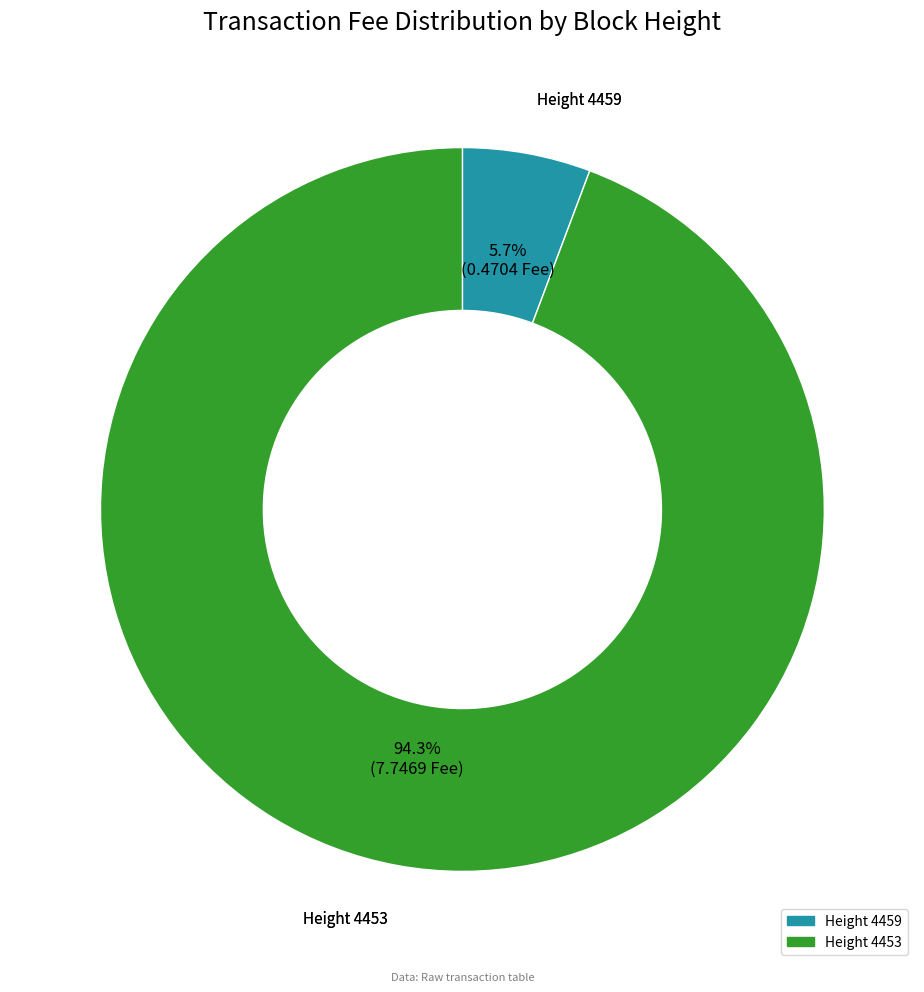

What is the smallest slice in the pie chart?

Height 4459